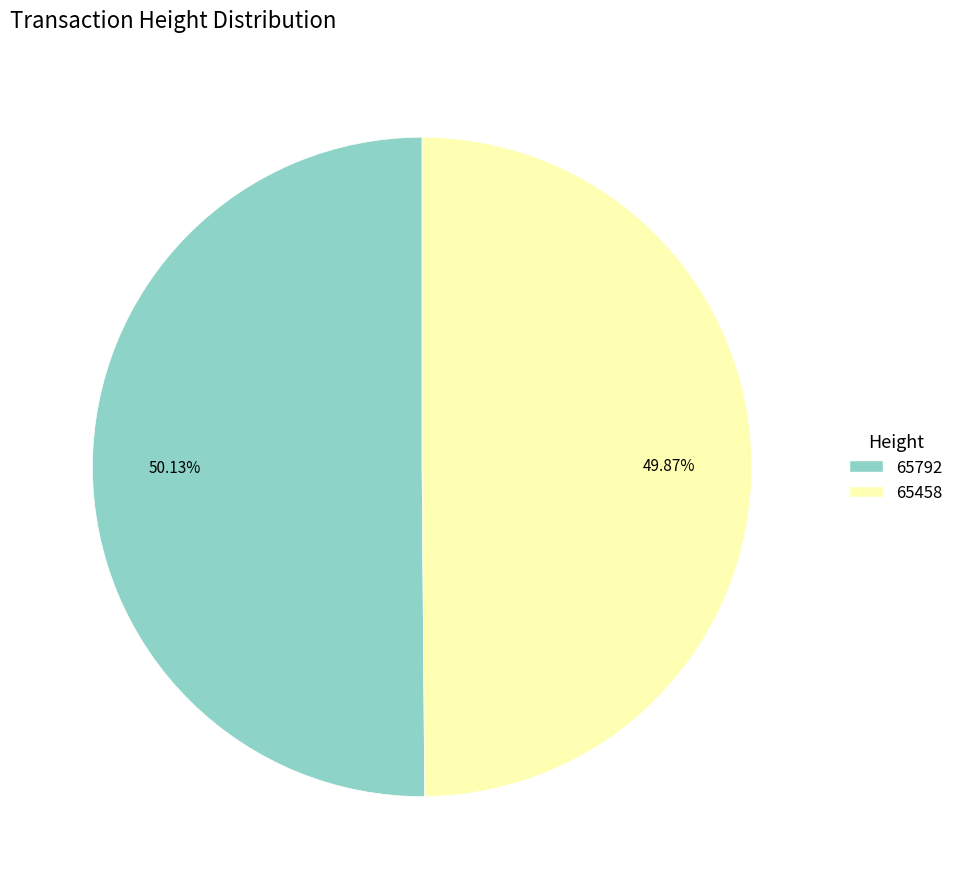

To the nearest percent, what portion does 65792 represent?

50%